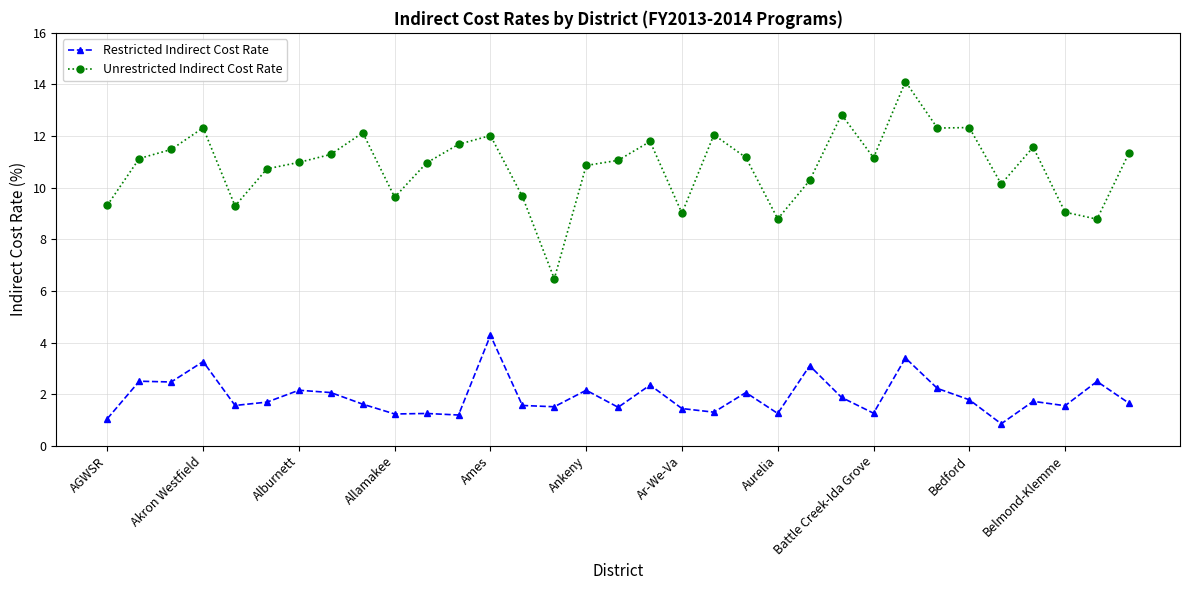

What is the lowest value of the Unrestricted Indirect Cost Rate series?

6.5